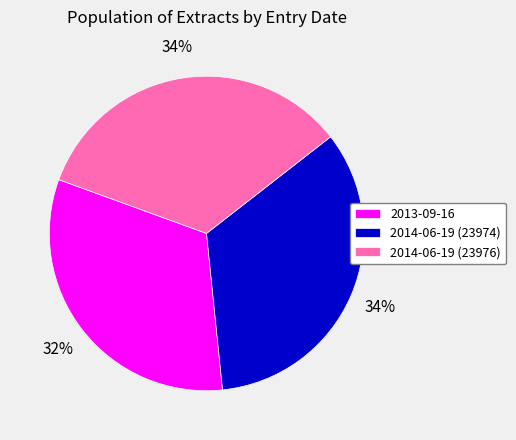

Count the number of slices in the pie.

3